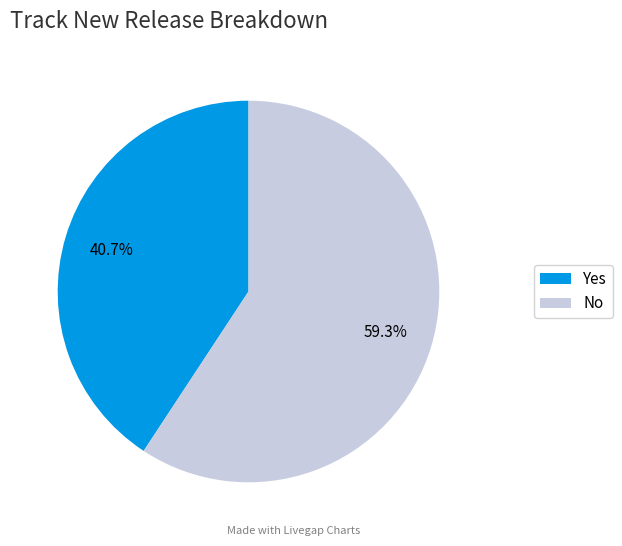

To the nearest percent, what percentage of the pie is Yes?

41%